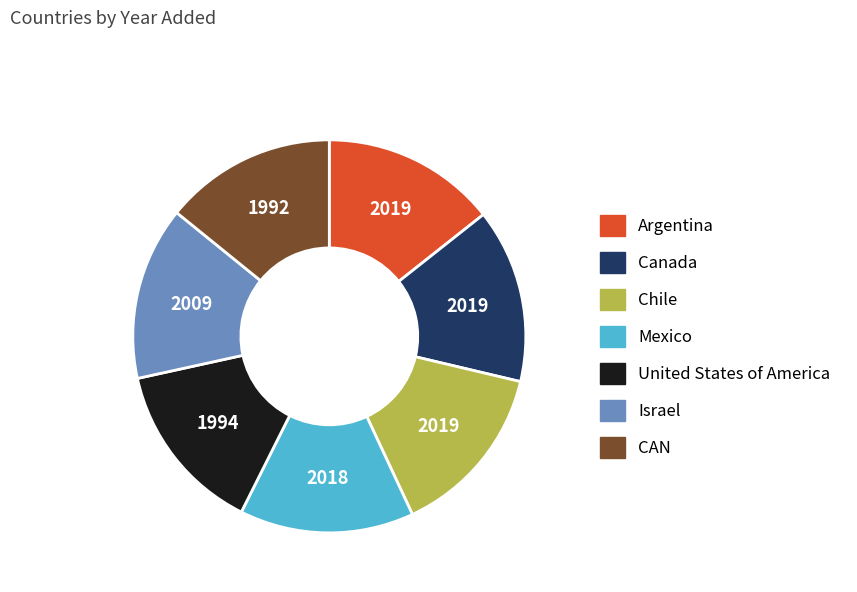

Do CAN and Canada together represent more than half of the pie?

No